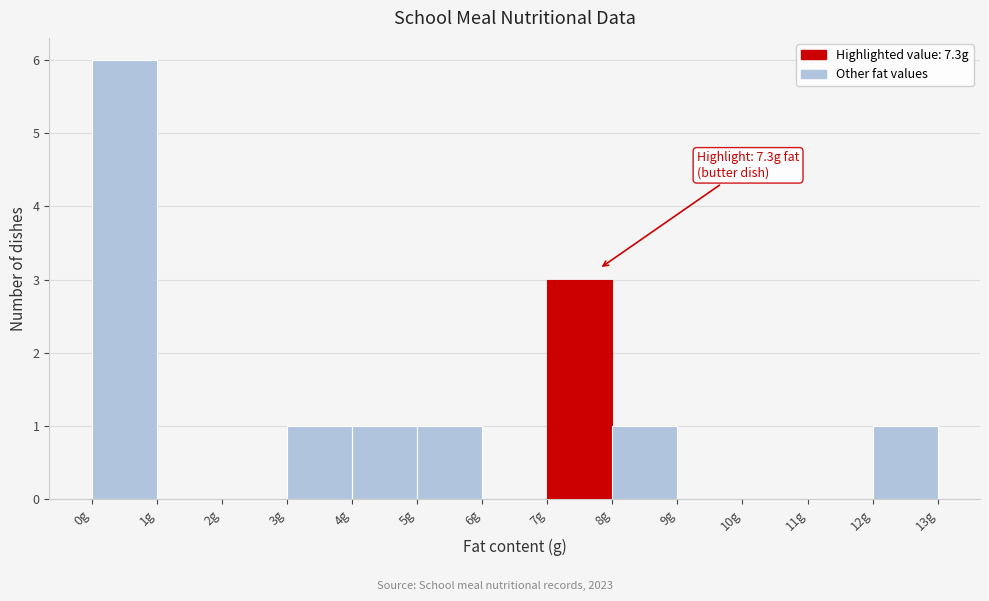

Over which range of the x-axis is the bar tallest?

0 to 1